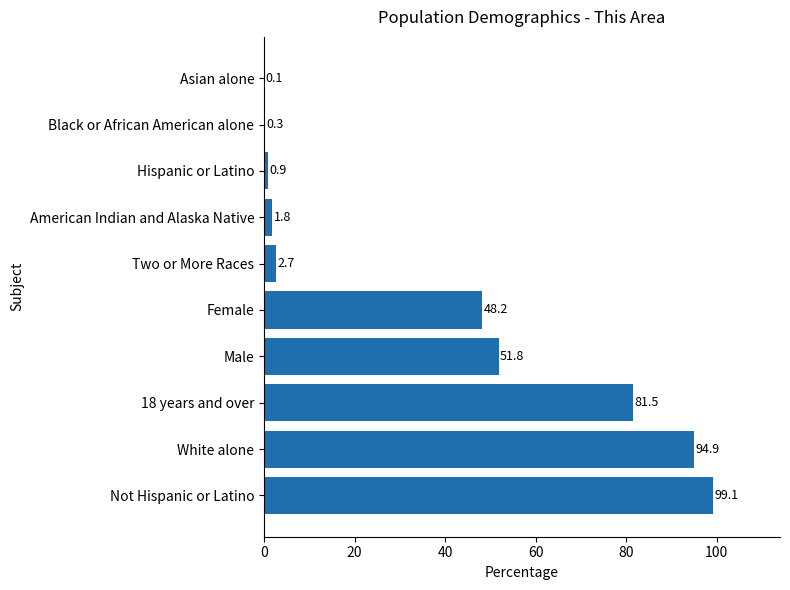

Are the bars horizontal?

Yes